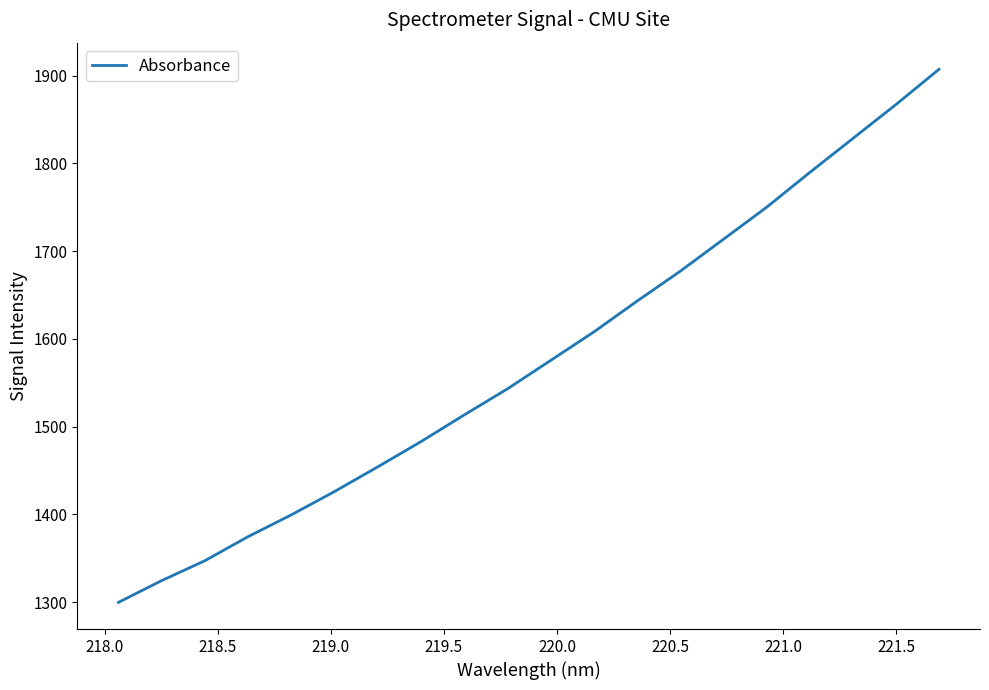

What is the difference between the maximum and minimum values?

607.6